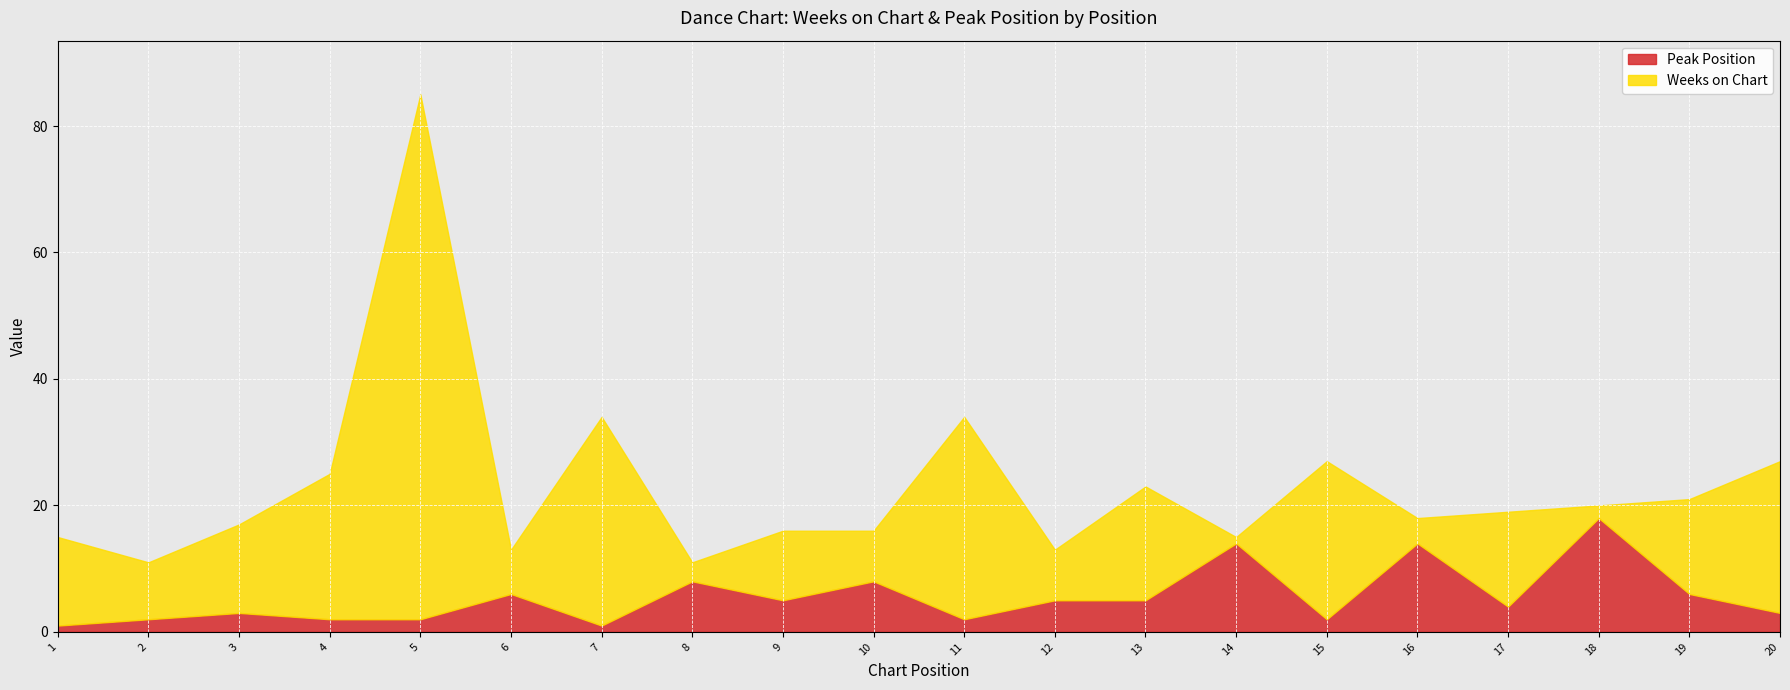

Where does the Peak Position series first go above 5?

6